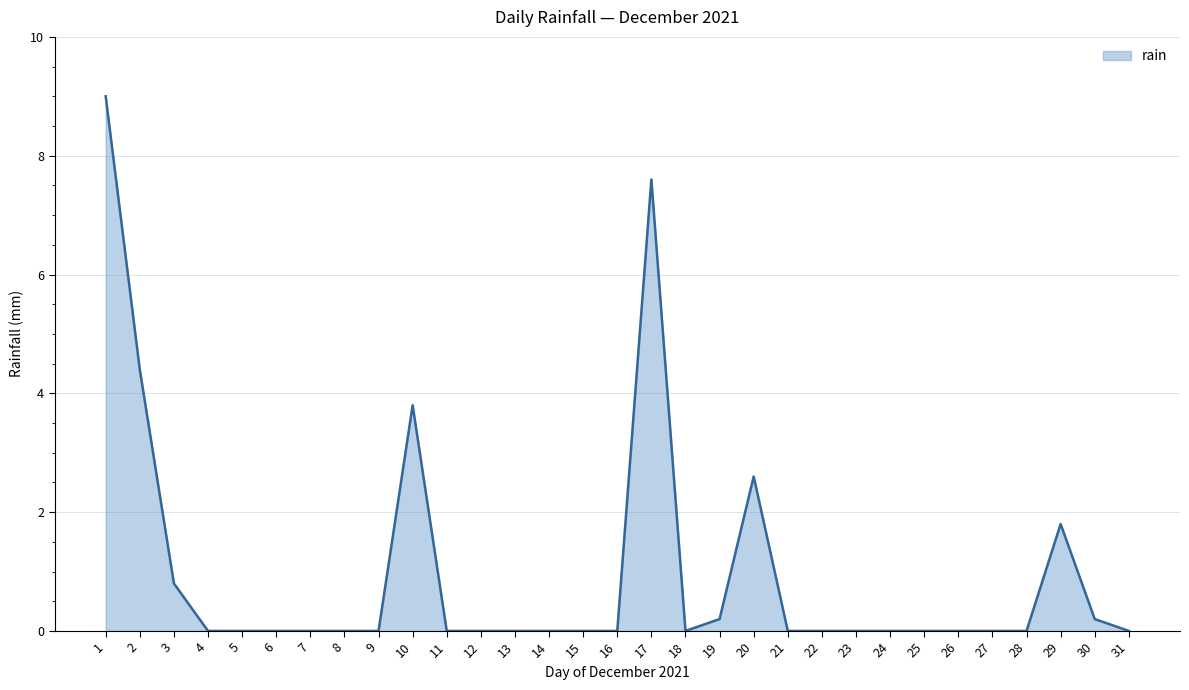

What is the difference between the maximum and minimum values?

9.0